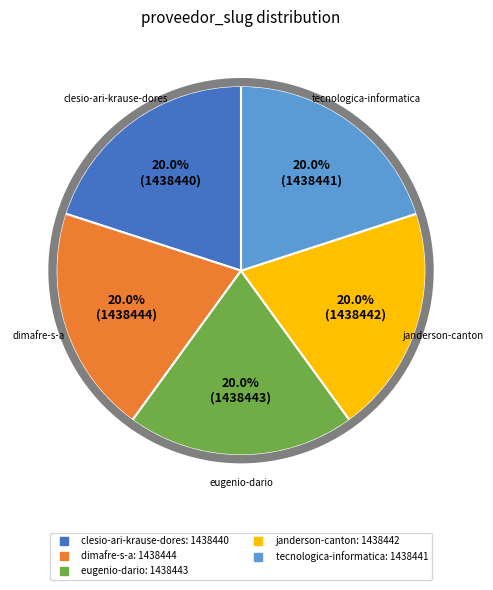

Is clesio-ari-krause-dores the majority of the pie?

No